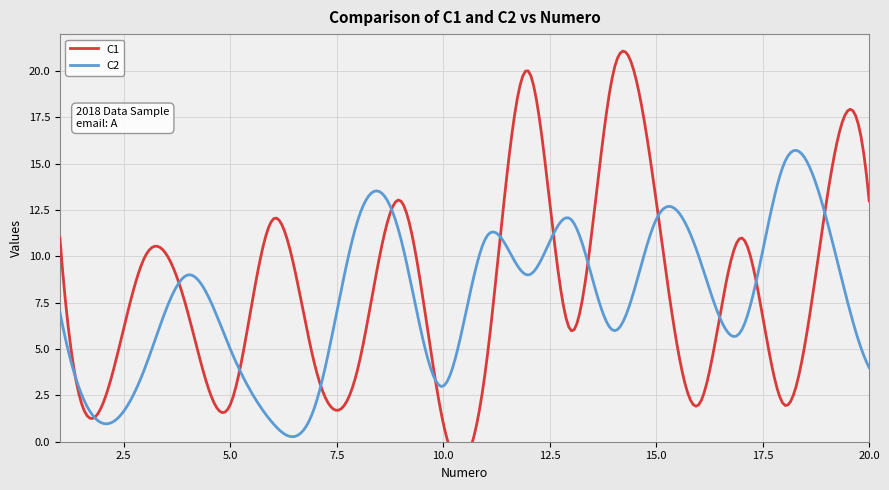

Rank the categories by C2 value from lowest to highest.

2, 6, 7, 10, 3, 20, 5, 14, 17, 1, 4, 12, 16, 9, 11, 8, 13, 15, 19, 18